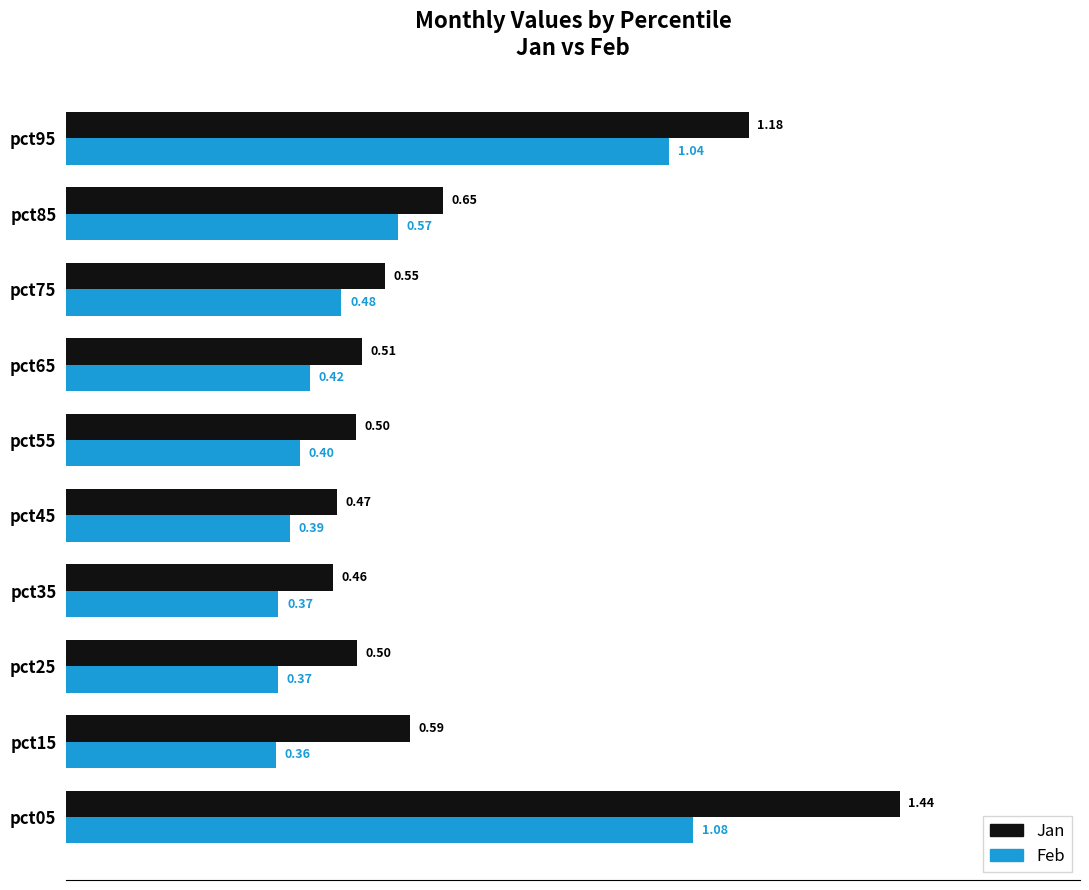

Which series has the largest total across all categories?

Jan